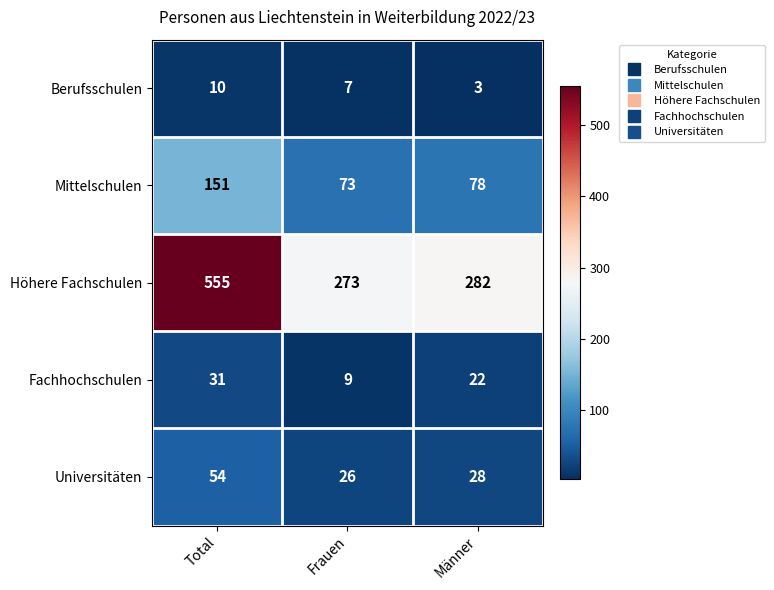

Count the number of categories in the chart.

3